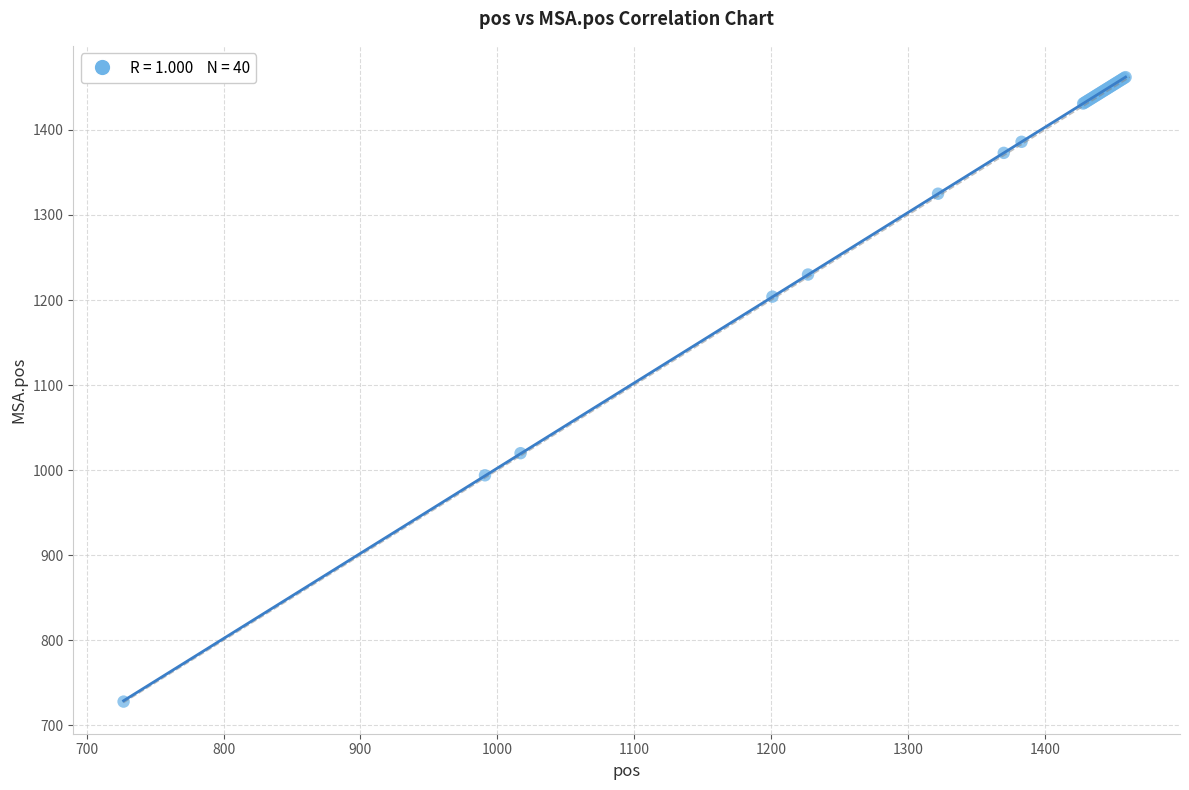

What Y value in the scatter plot is closest to 1095?

1020